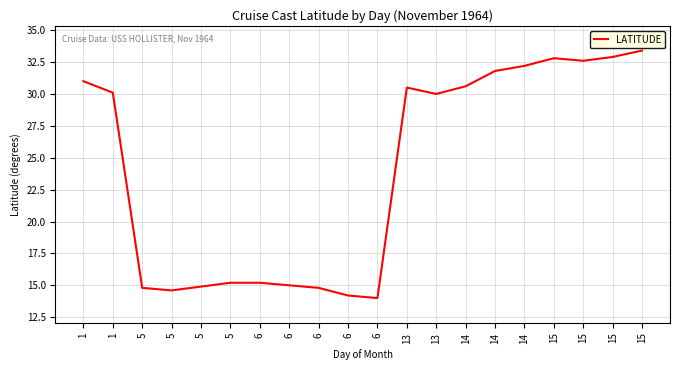

The value at 5 is 25.6. True or false?

False